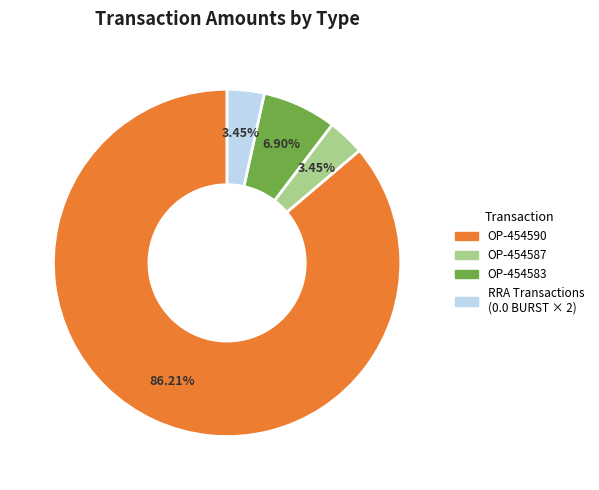

Does any single category account for the majority?

Yes